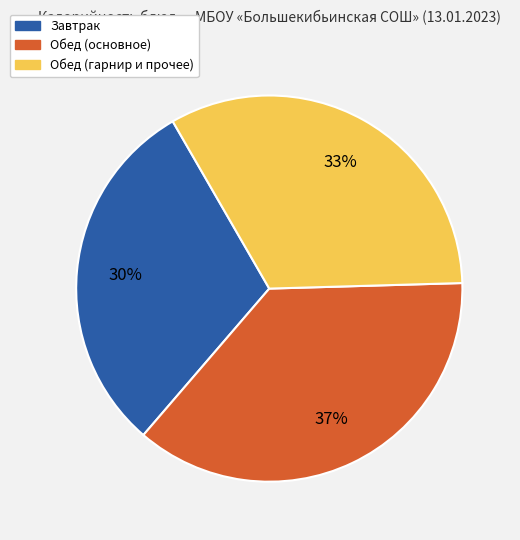

To the nearest percent, what percentage of the pie is Обед (основное)?

37%